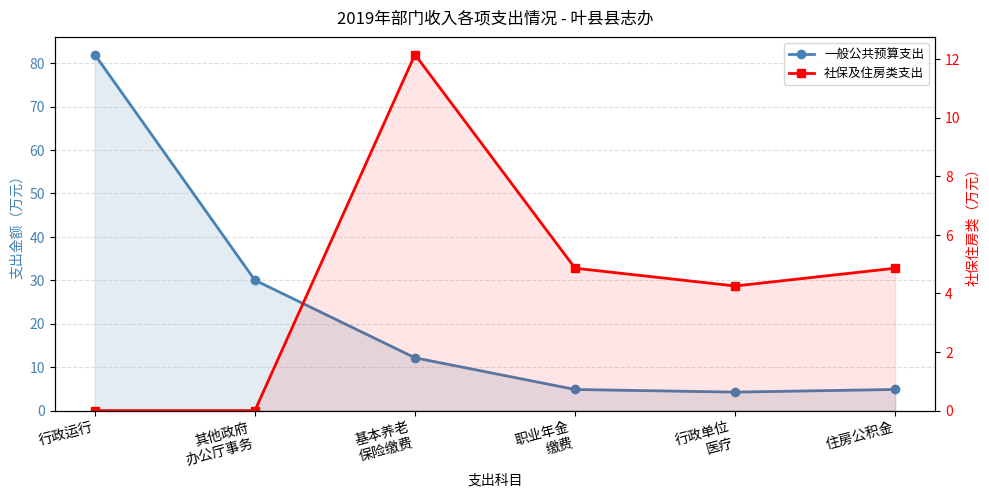

List the series in order of their peak value, highest first.

一般公共预算支出, 社保及住房类支出